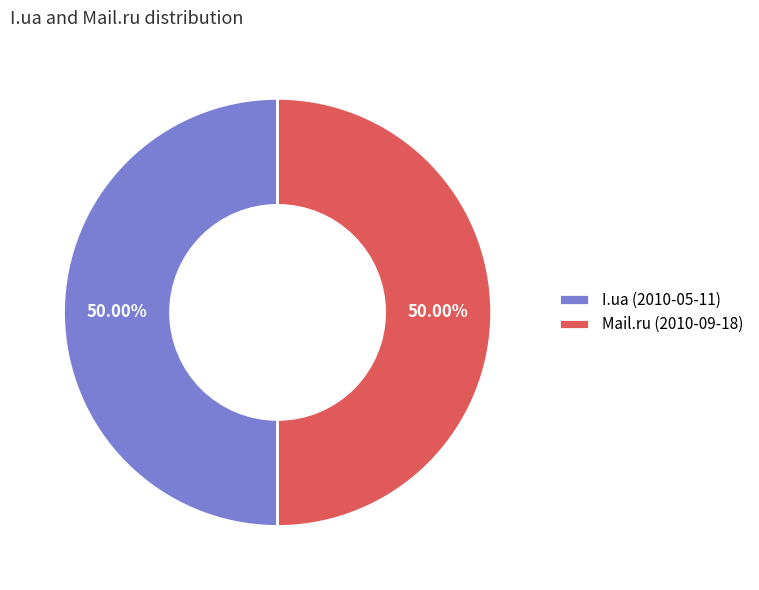

Approximately how many times larger is the value at Mail.ru (2010-09-18) compared to I.ua (2010-05-11)?

1.0